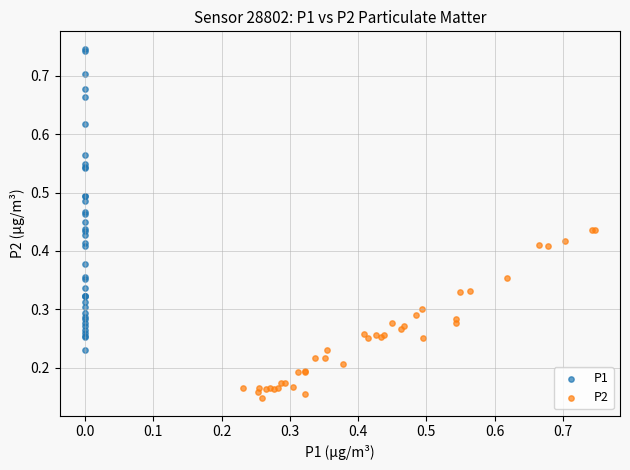

Which series reaches the maximum Y coordinate?

P1